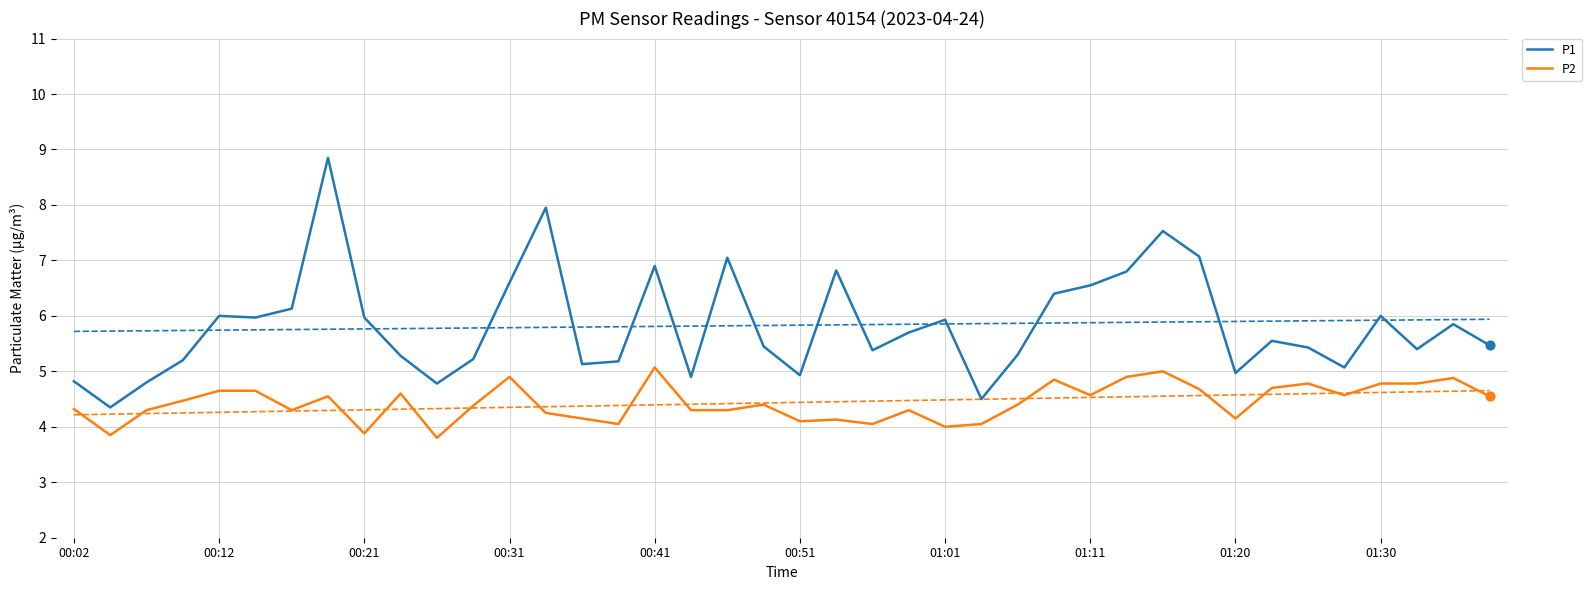

At how many categories does at least one series exceed 7?

5